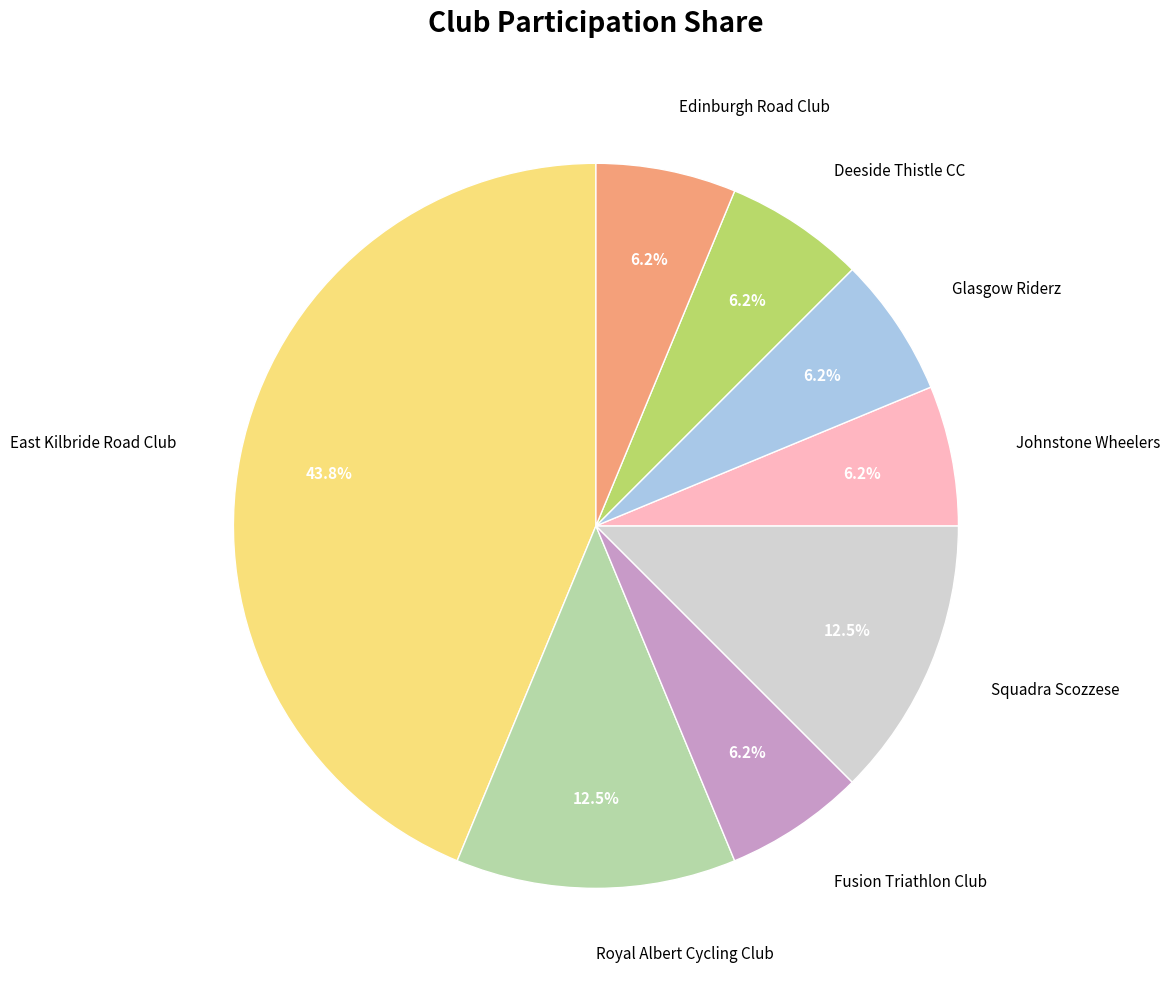

Do Deeside Thistle CC and Glasgow Riderz together represent more than half of the pie?

No